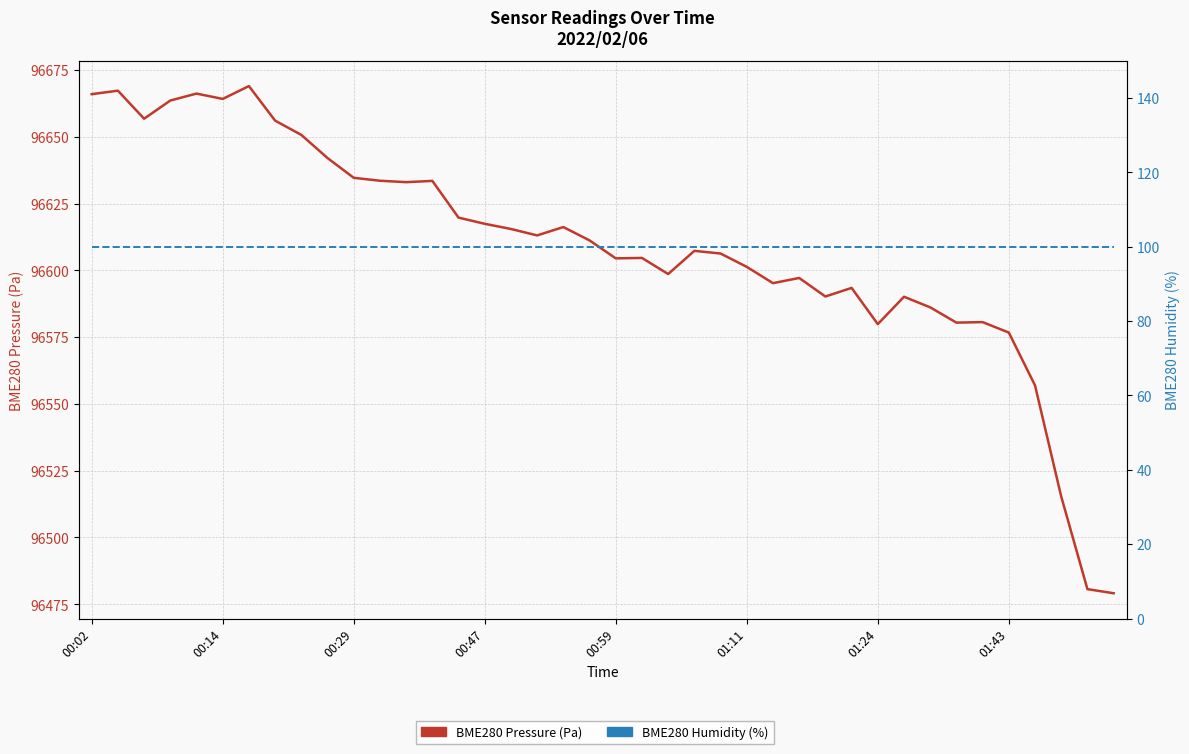

What is the average value of the BME280 Pressure (Pa) series?

96608.9